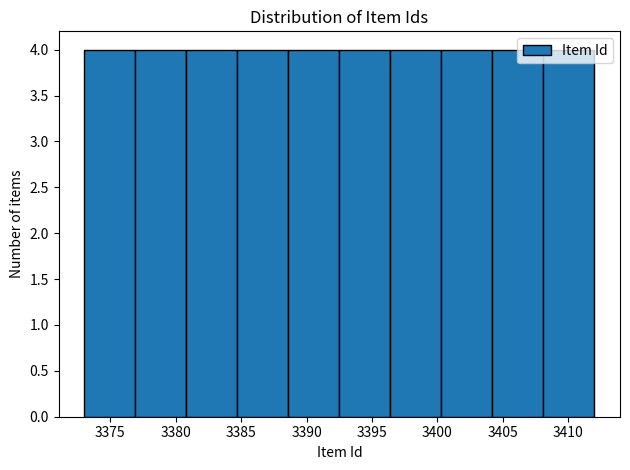

Reading left to right, list every bar in this chart as the range it spans on the x-axis followed by its height. Neither the bar edges nor the heights are printed on the chart, so give them approximately, as read against the axes.

3373.0 to 3376.9: 4
3376.9 to 3380.8: 4
3380.8 to 3384.7: 4
3384.7 to 3388.6: 4
3388.6 to 3392.5: 4
3392.5 to 3396.4: 4
3396.4 to 3400.3: 4
3400.3 to 3404.2: 4
3404.2 to 3408.1: 4
3408.1 to 3412.0: 4